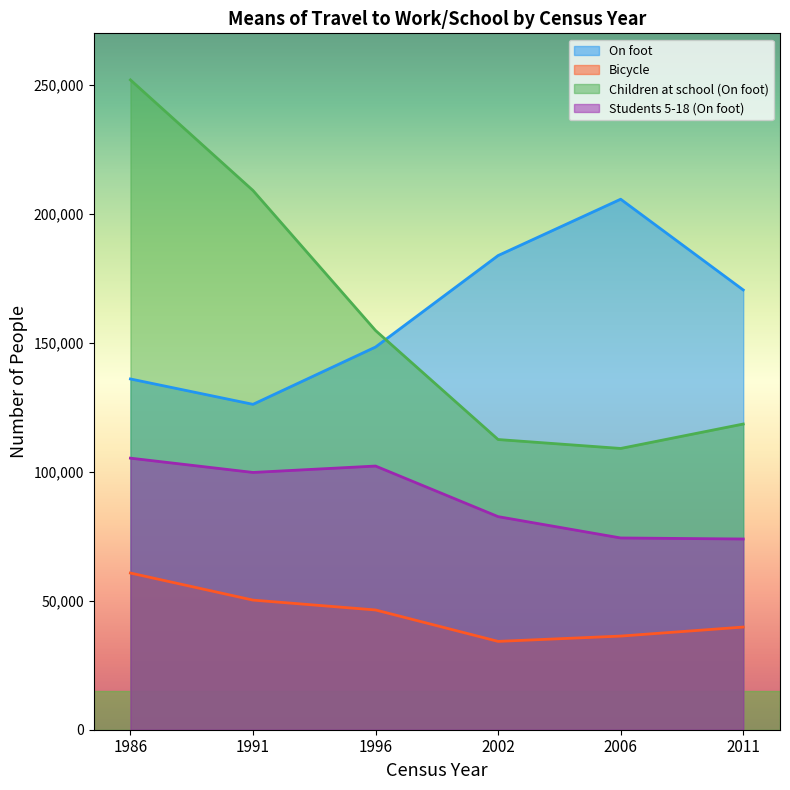

Rank the series by their maximum value, from highest to lowest.

Children at school (On foot), On foot, Students 5-18 (On foot), Bicycle